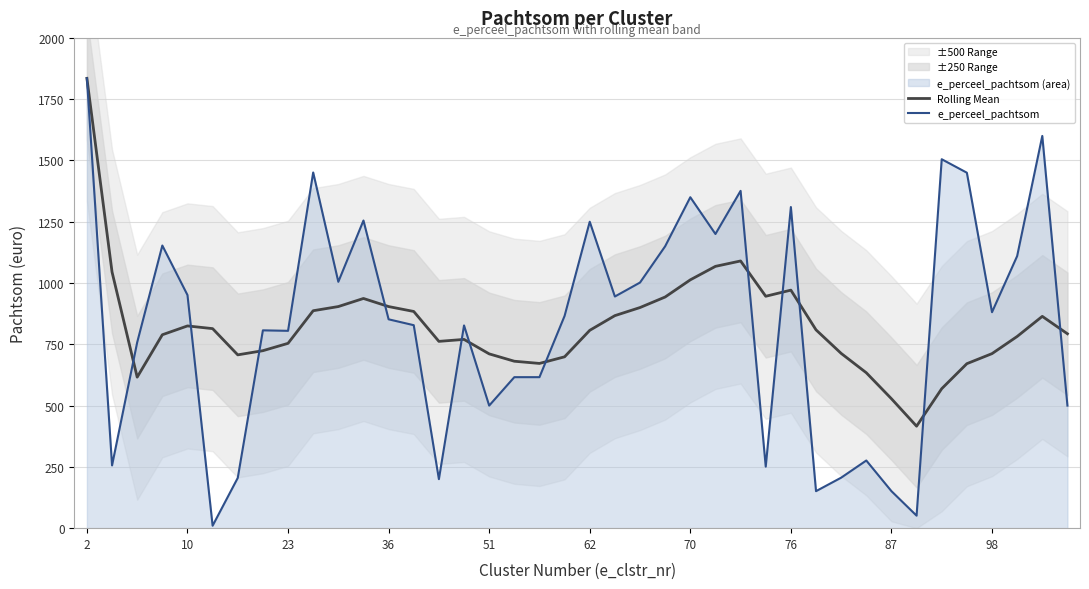

What is the sum of the Rolling Mean values at 21 and 15?

1637